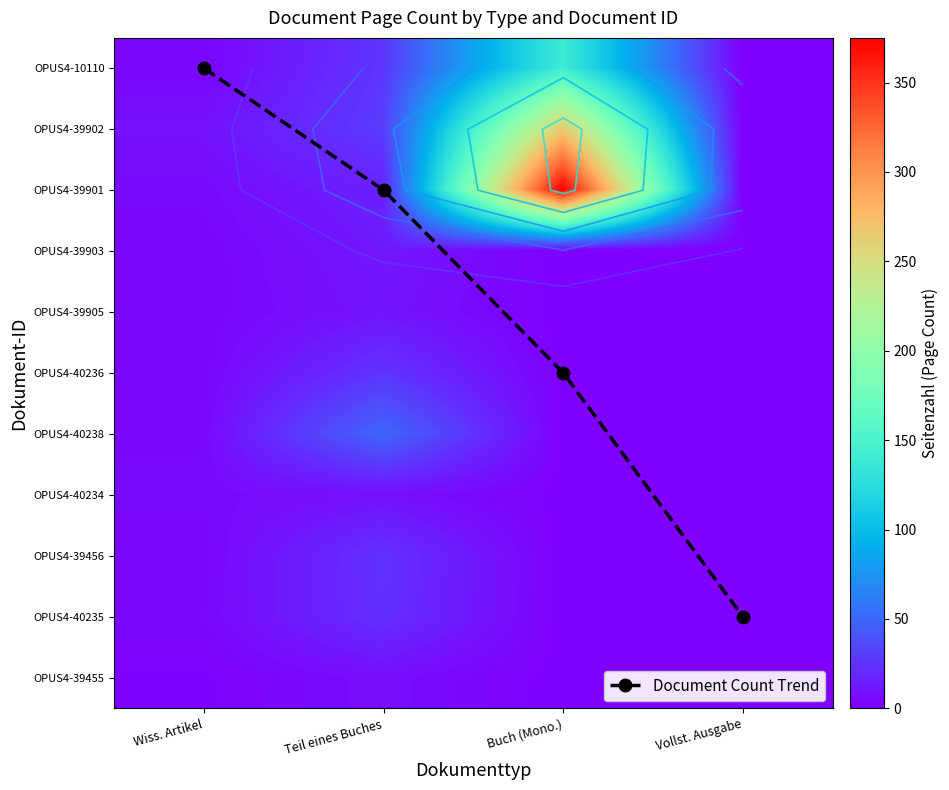

Is the value of OPUS4-40238 at Vollst. Ausgabe greater than the value of OPUS4-40234 at Vollst. Ausgabe?

No